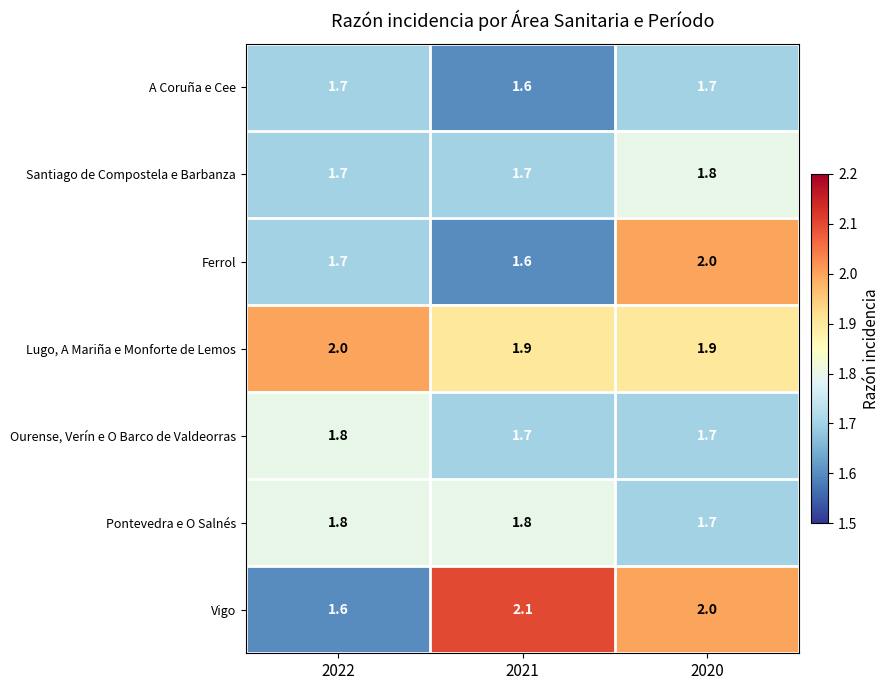

Reading left to right, list all the values displayed in this chart.

A Coruña e Cee: 2022=1.7	2021=1.6	2020=1.7
Santiago de Compostela e Barbanza: 2022=1.7	2021=1.7	2020=1.8
Ferrol: 2022=1.7	2021=1.6	2020=2.0
Lugo, A Mariña e Monforte de Lemos: 2022=2.0	2021=1.9	2020=1.9
Ourense, Verín e O Barco de Valdeorras: 2022=1.8	2021=1.7	2020=1.7
Pontevedra e O Salnés: 2022=1.8	2021=1.8	2020=1.7
Vigo: 2022=1.6	2021=2.1	2020=2.0